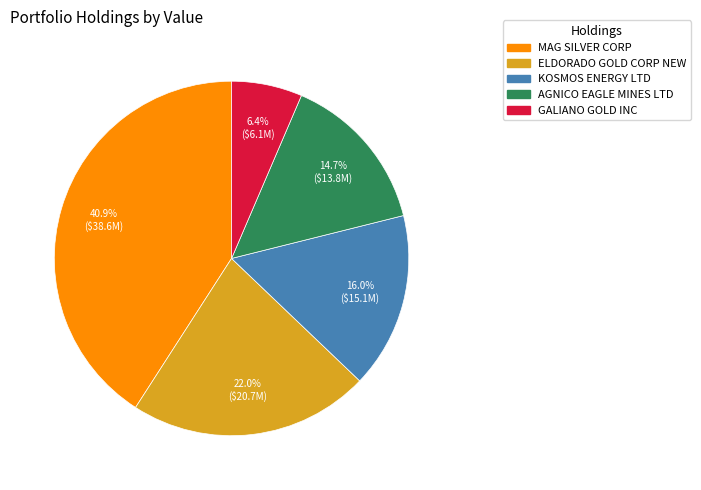

Between KOSMOS ENERGY LTD and GALIANO GOLD INC, which is larger?

KOSMOS ENERGY LTD